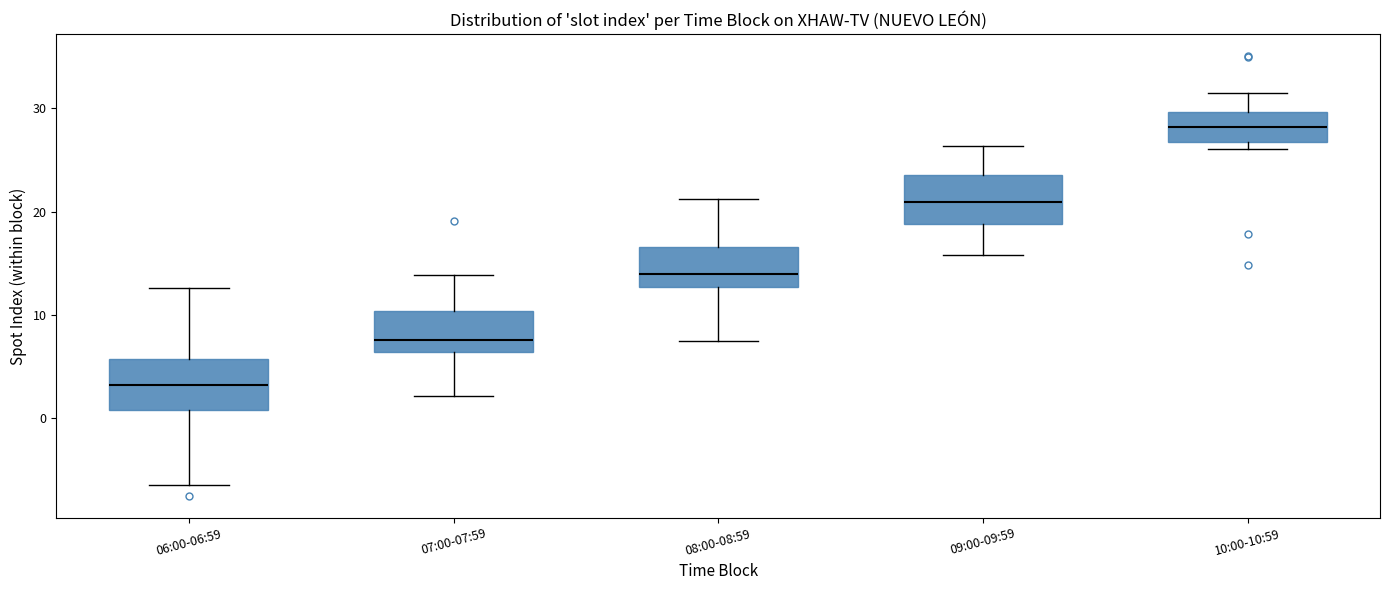

Which box's median line is the lowest?

06:00-06:59